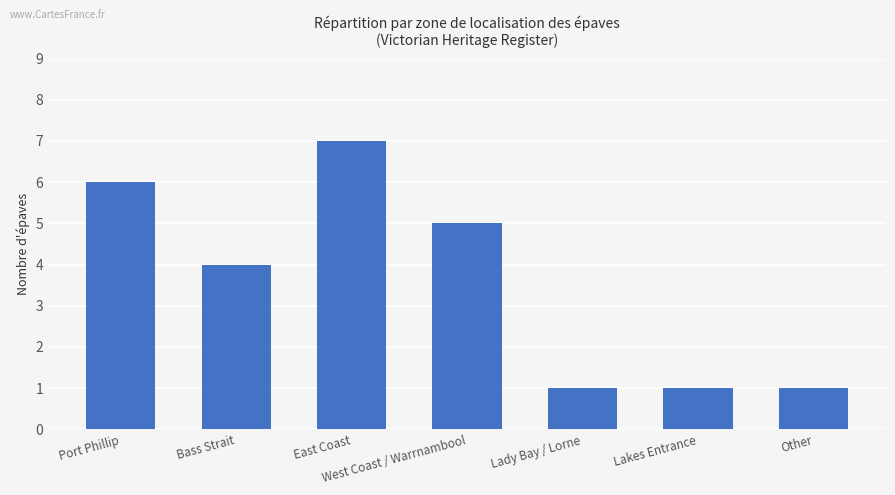

Where does the data first go above 4?

Port Phillip